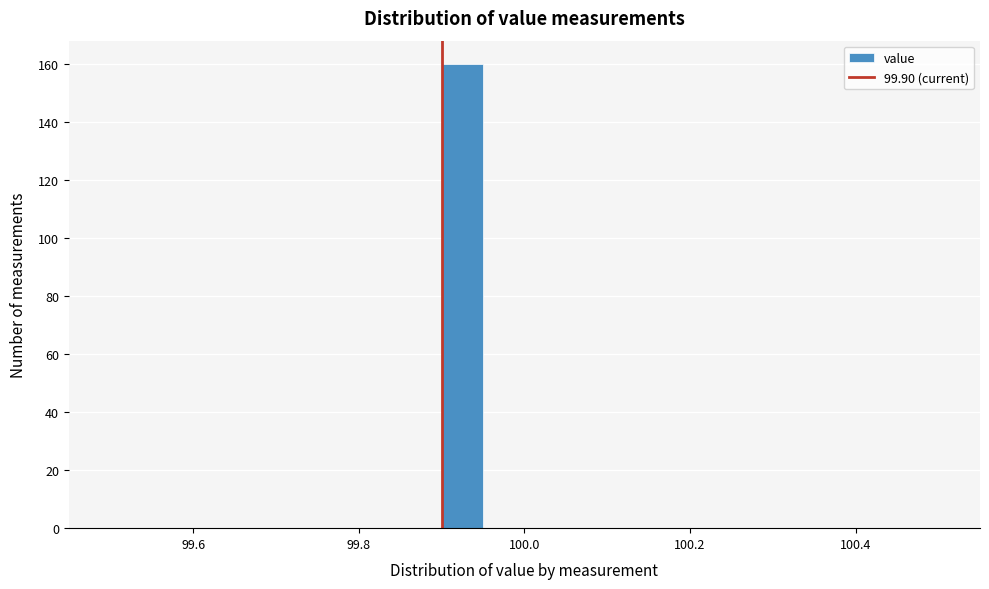

Around what value on the x-axis is the tallest bar? Give the approximate position of its centre, as read against the axis.

99.92